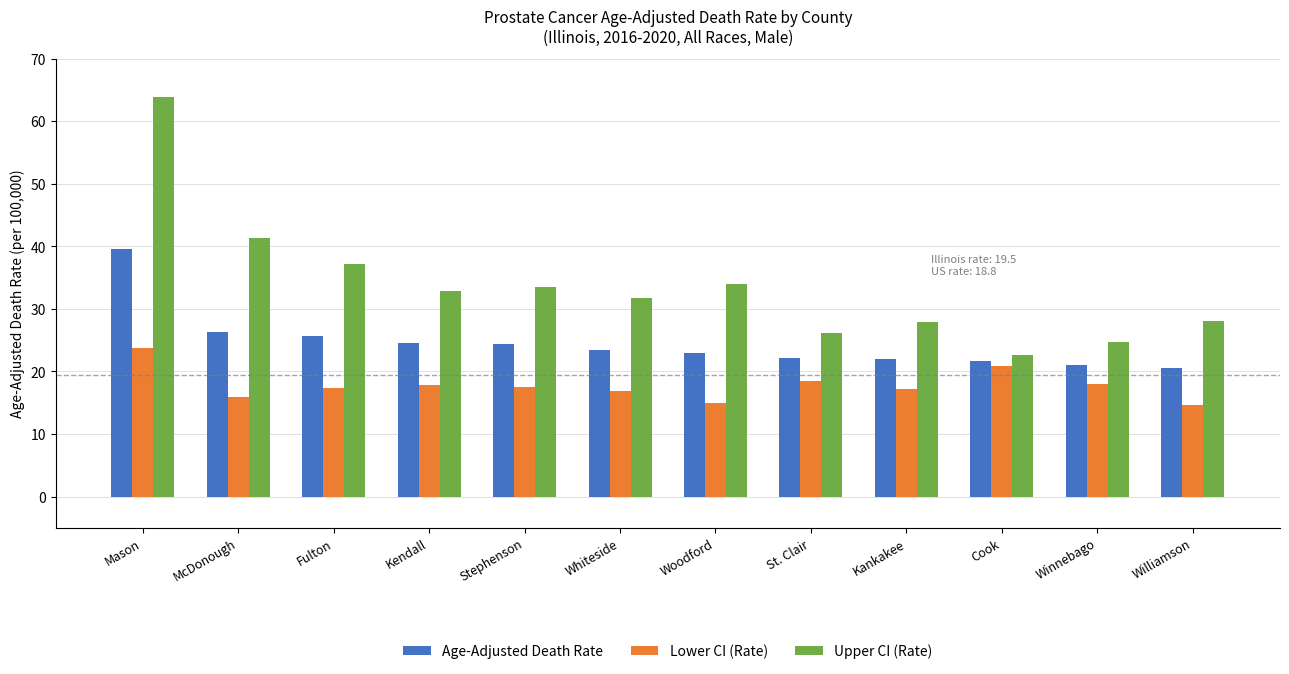

Rank the series at Whiteside from lowest to highest value.

Lower CI (Rate), Age-Adjusted Death Rate, Upper CI (Rate)